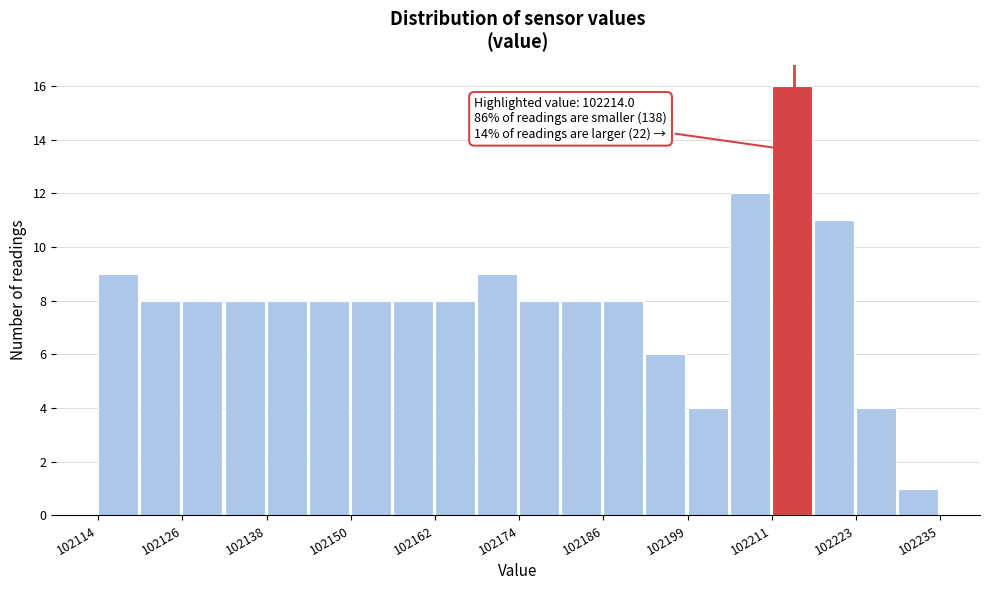

Around what value on the x-axis is the tallest bar? Give the approximate position of its centre, as read against the axis.

102214